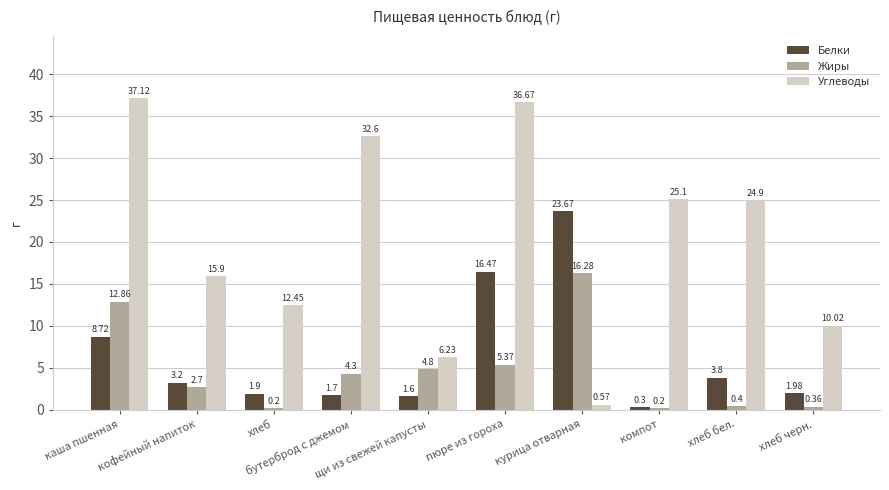

What is the difference between the maximum and minimum values in the Белки series?

23.4